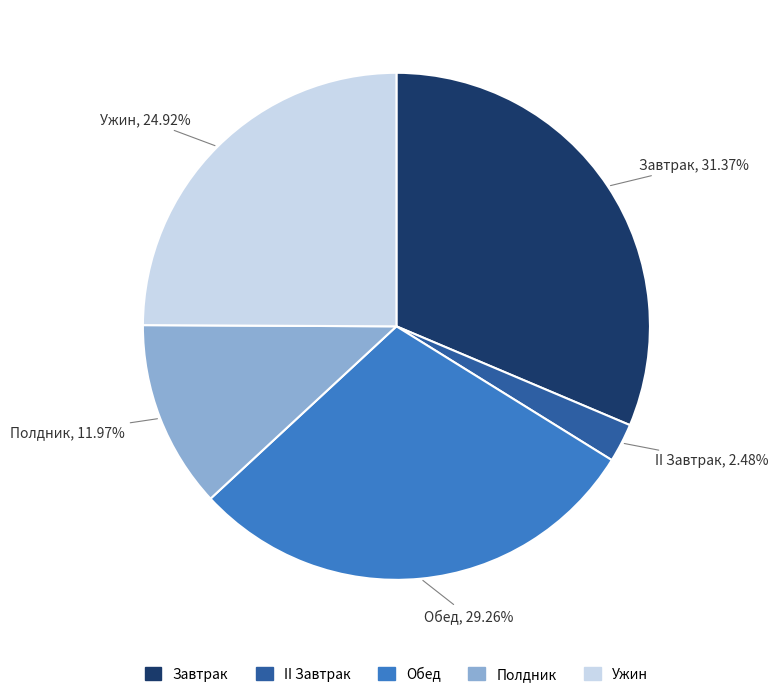

To the nearest percent, what percentage of the pie is II Завтрак?

2%